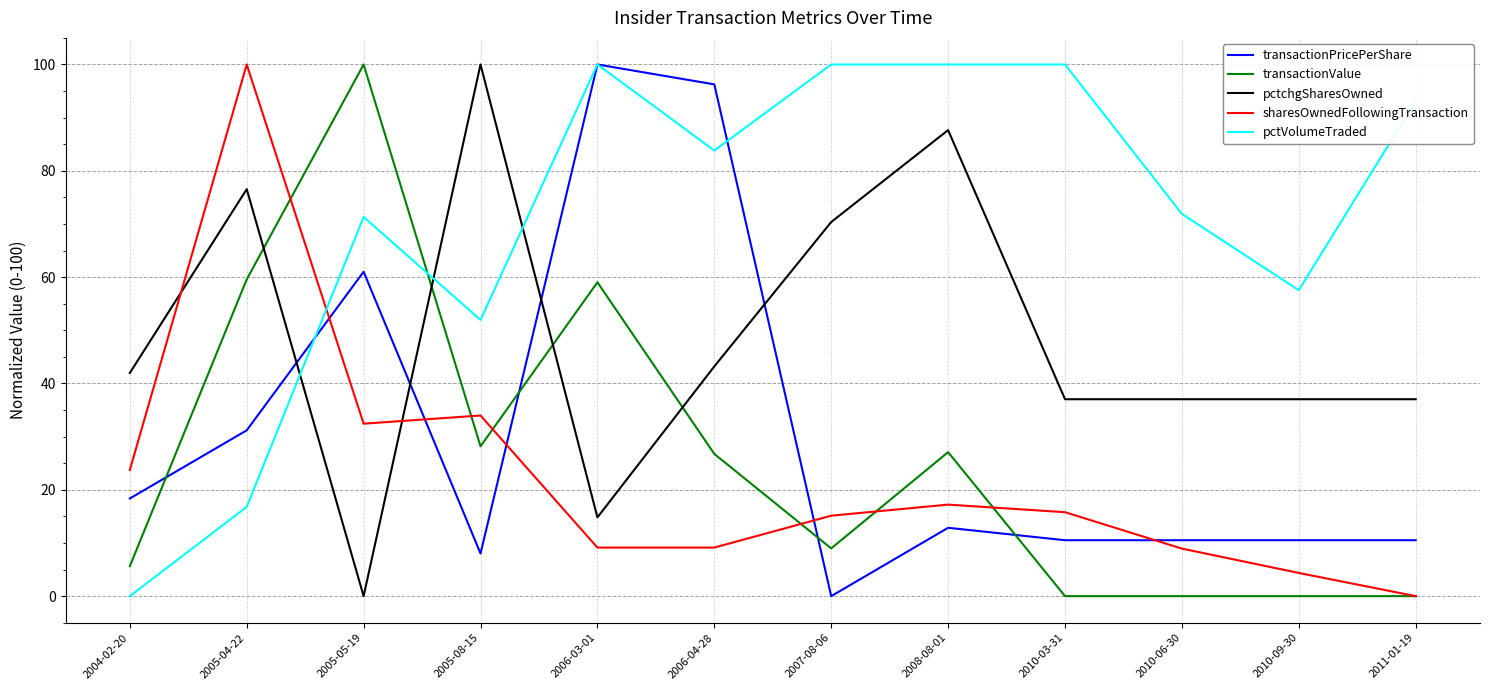

How many positive values does the pctchgSharesOwned series have?

11